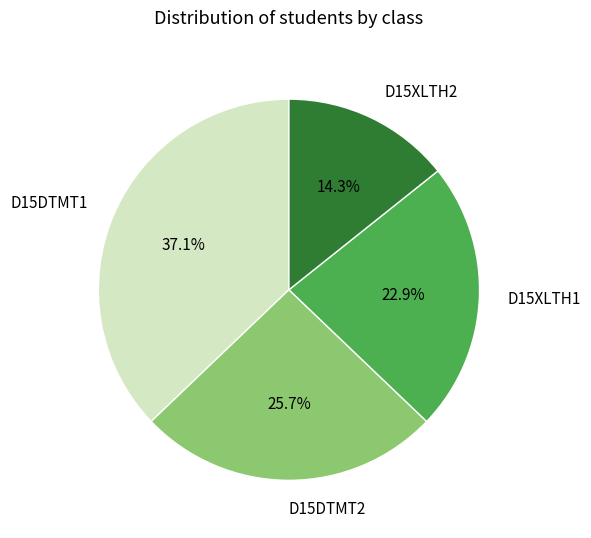

What is the ratio of the value at D15XLTH1 to the value at D15DTMT2?

0.9